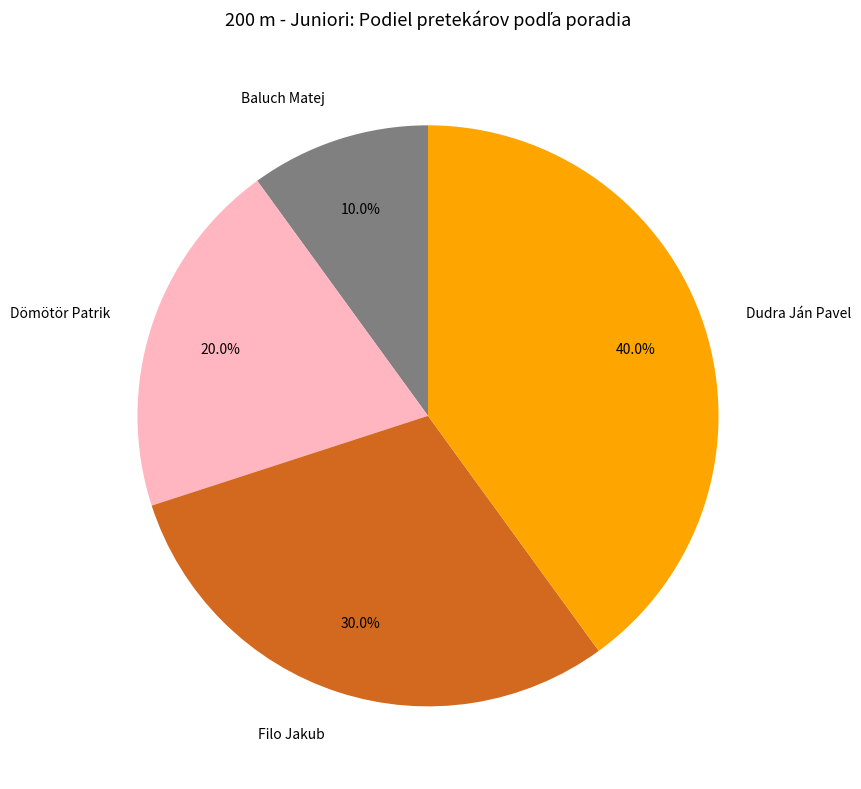

Does Dudra Ján Pavel represent more than half of the total?

No